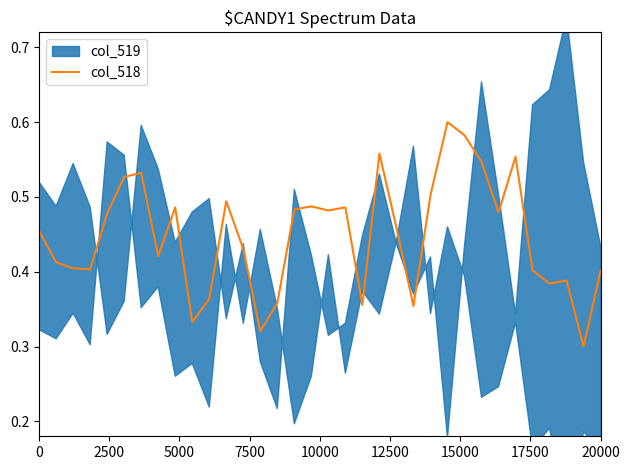

What is the difference between the second highest and minimum values?

0.3